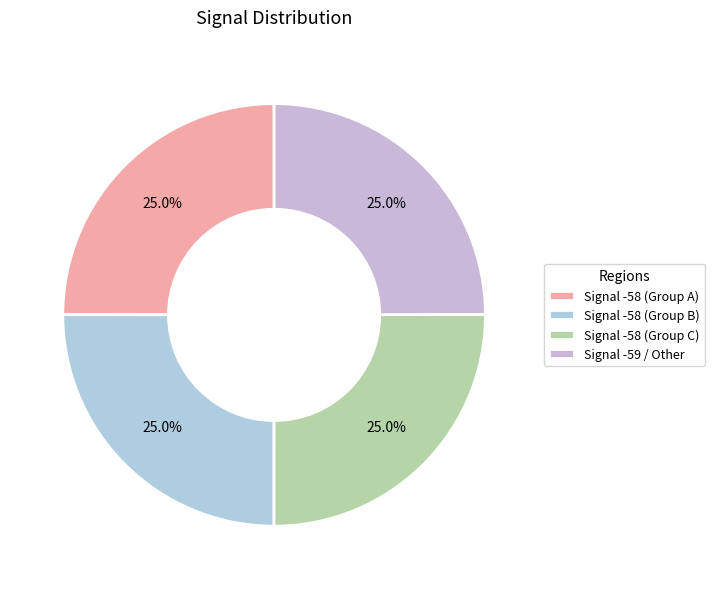

How many slices are in this pie chart?

4